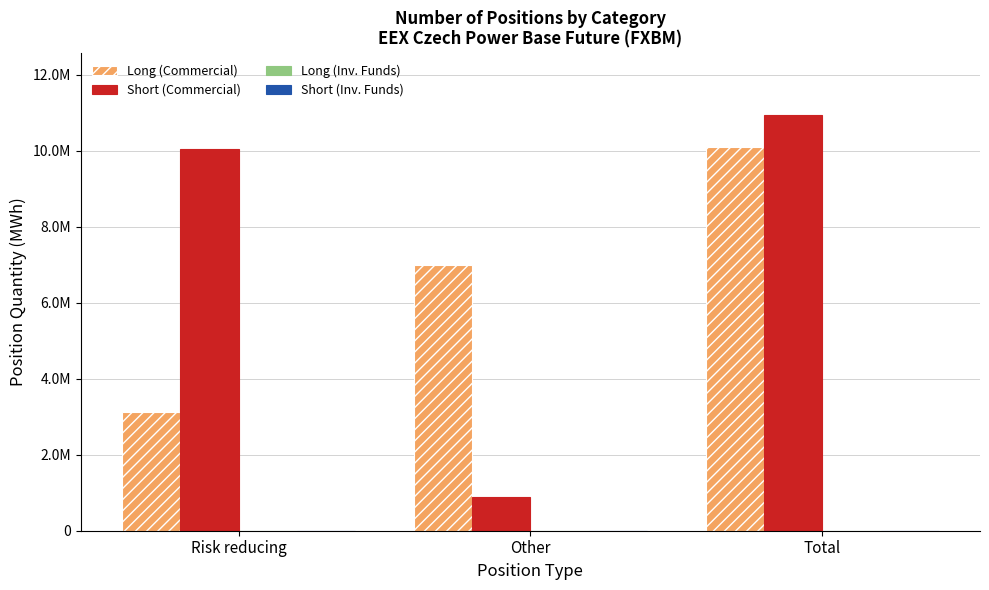

Are the bars grouped side by side (vs. stacked)?

Yes